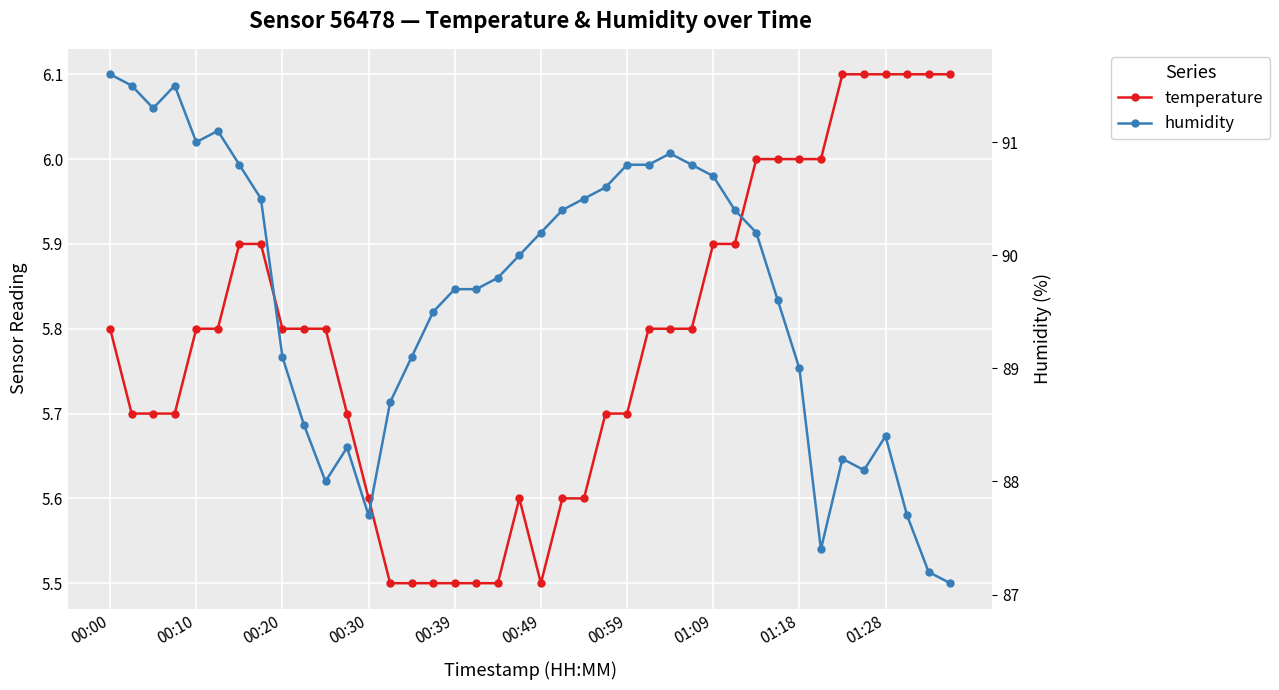

Where is temperature nearest to the value 5?

13